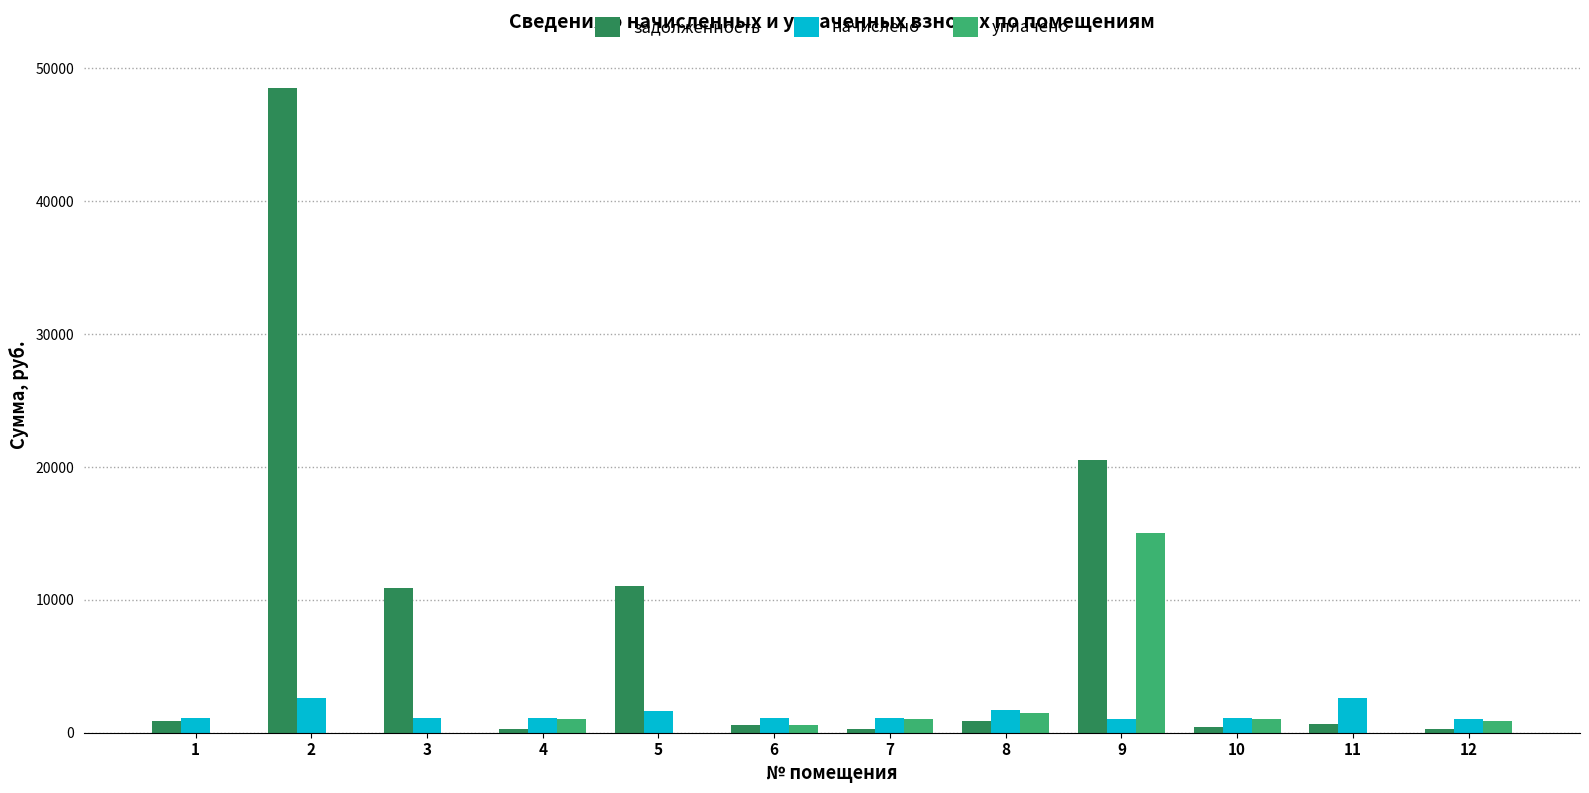

How many categories are shown in the chart?

12